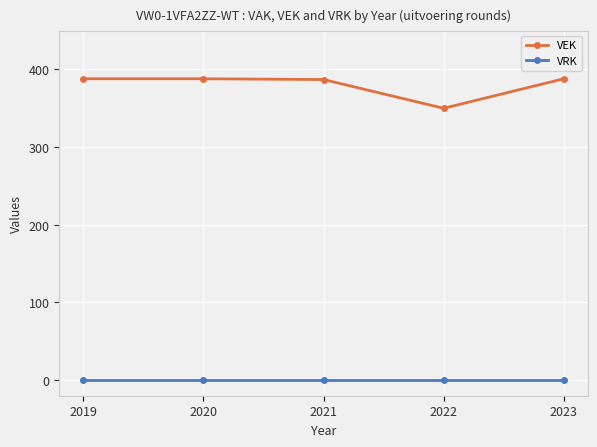

True or false: VRK and VEK intersect in this chart.

False